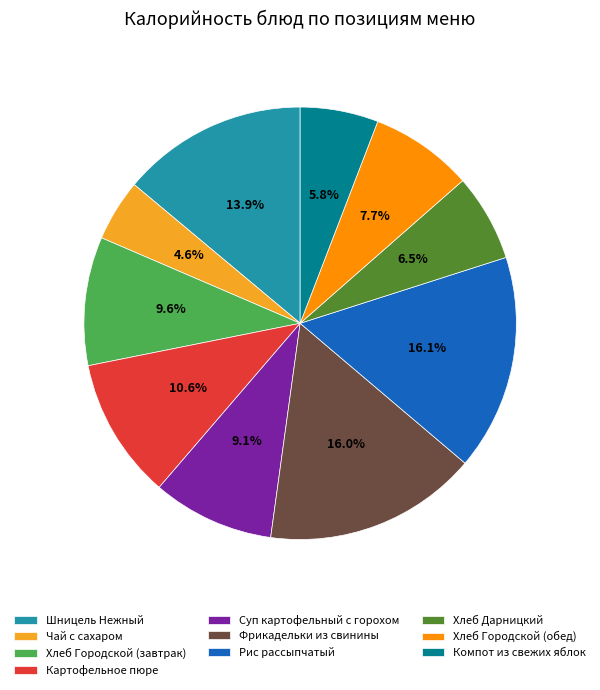

To the nearest percent, what percentage of the pie is Шницель Нежный?

14%